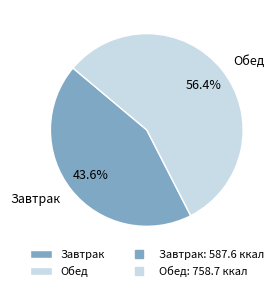

To the nearest percent, what is the average slice percentage?

50%